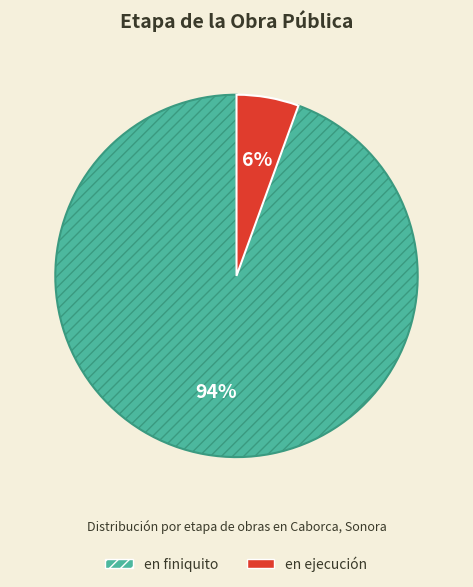

Combined, do en ejecución and en finiquito account for over 50%?

Yes